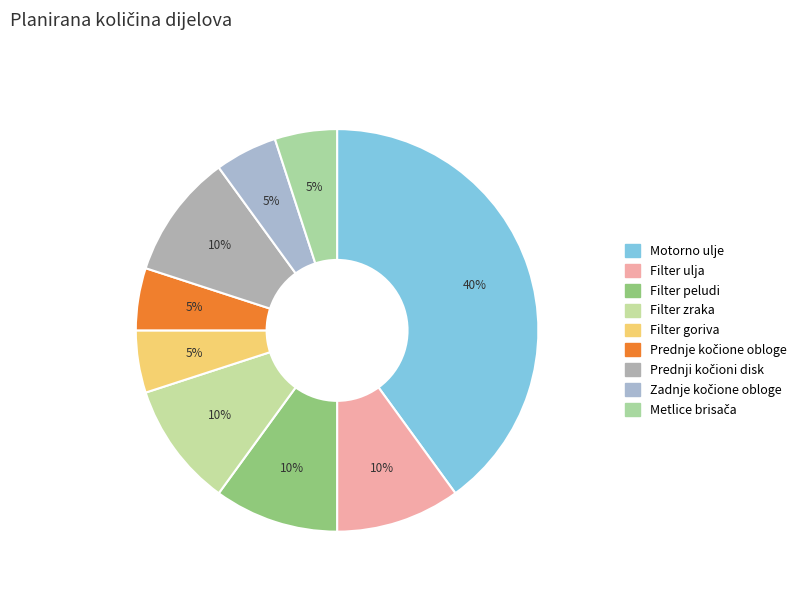

Combined, what portion of the pie is Prednje kočione obloge and Filter goriva?

10.0%